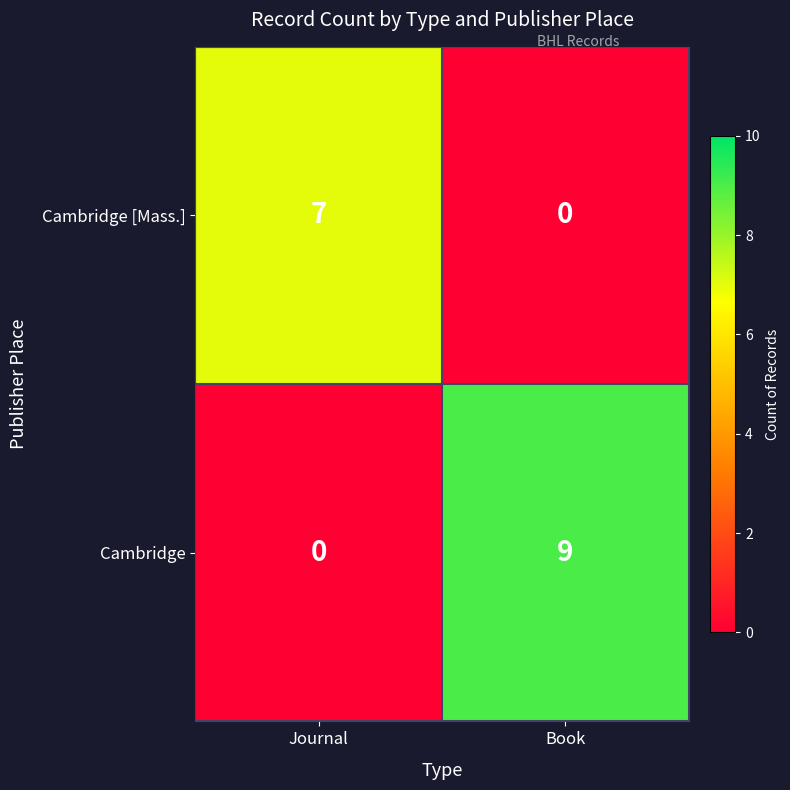

At which category is the sum across all series the highest?

Book